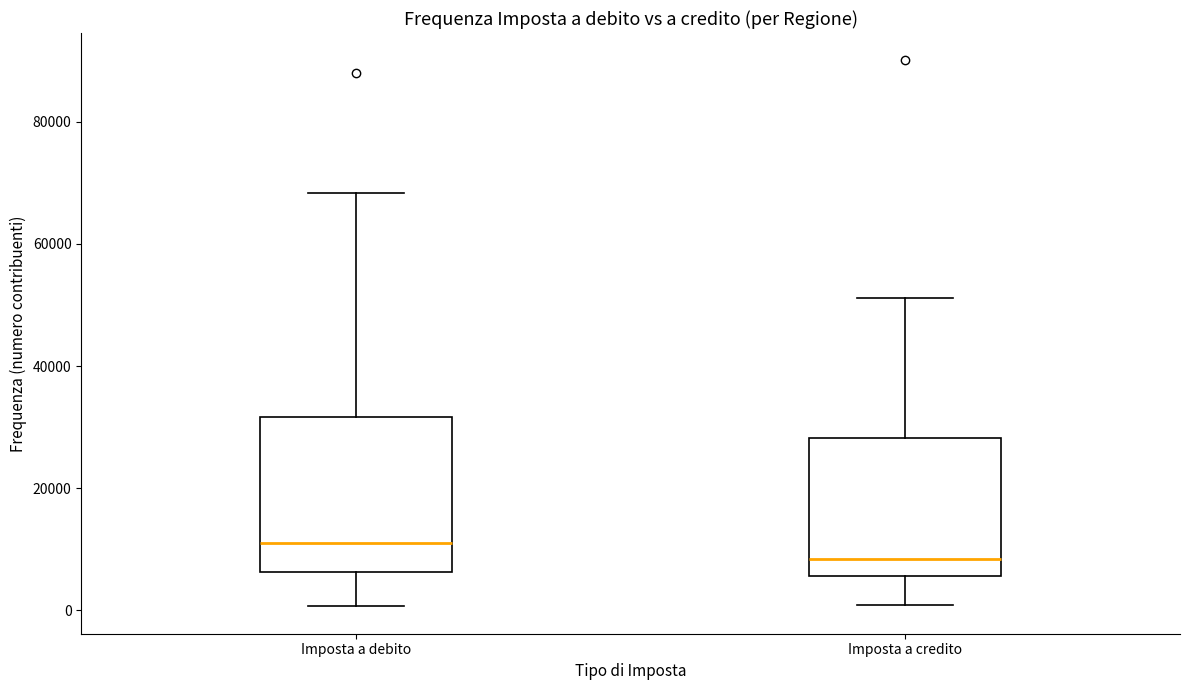

Where is the lower edge of the box for Imposta a debito on the y-axis? The values are not printed on the chart, so give them approximately, as read against the axis.

6000